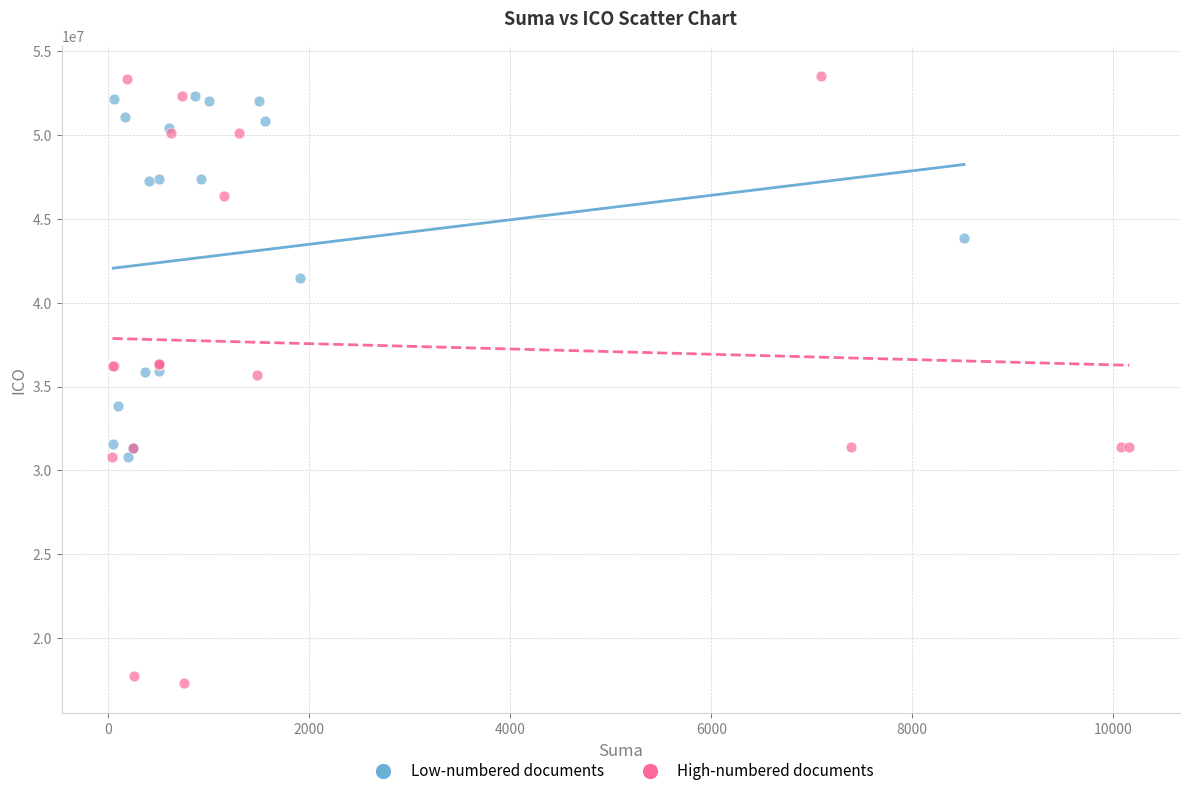

Which series has the largest Y range (max minus min)?

High-numbered documents